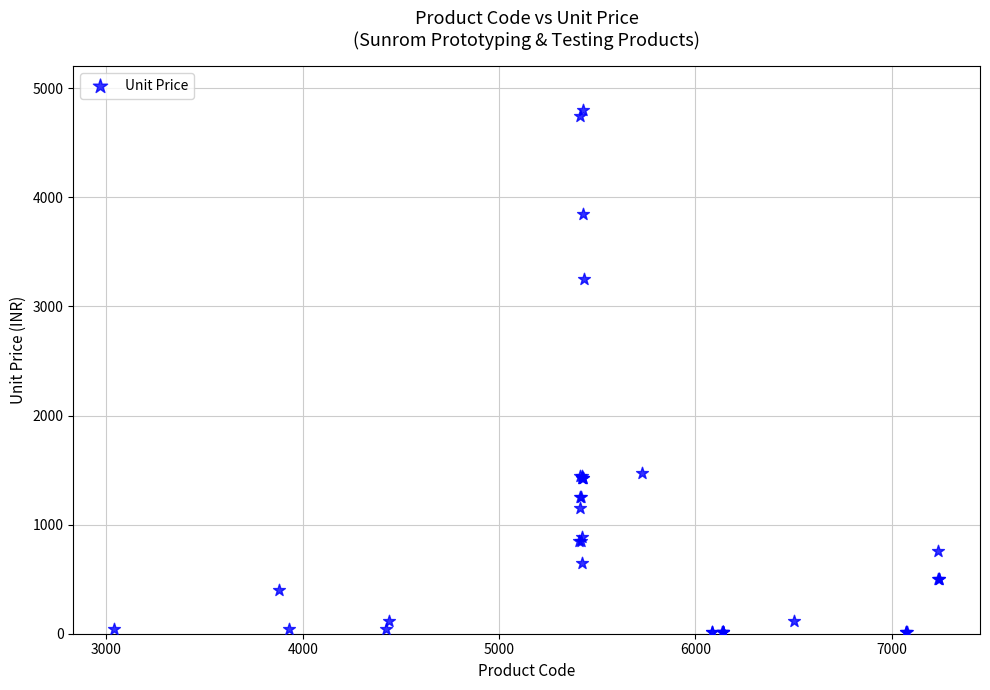

What Y value in the scatter plot is closest to 2405?

3250.0